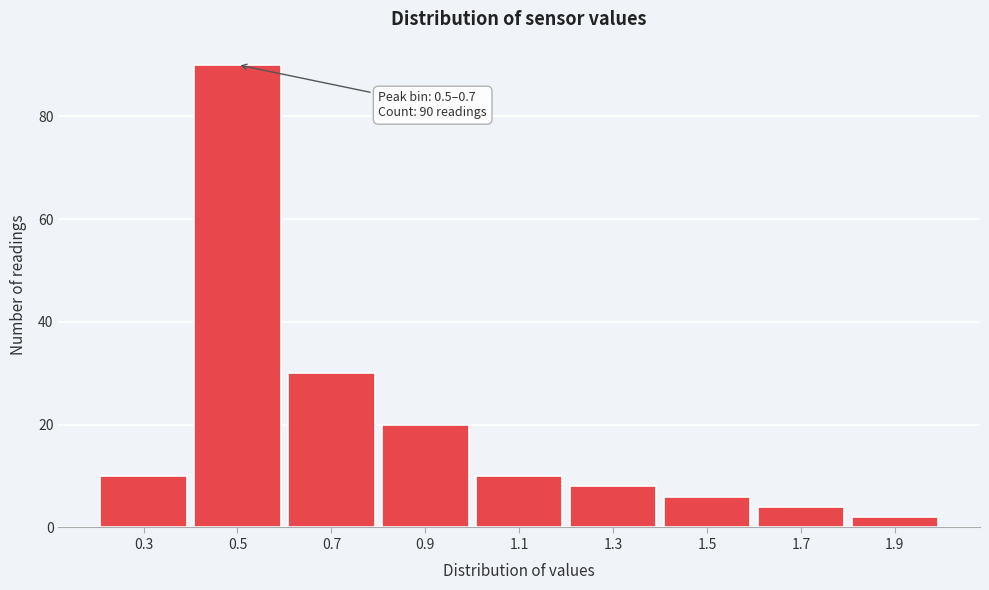

Reading left to right, list all the values displayed in this chart.

10	90	30	20	10	8	6	4	2